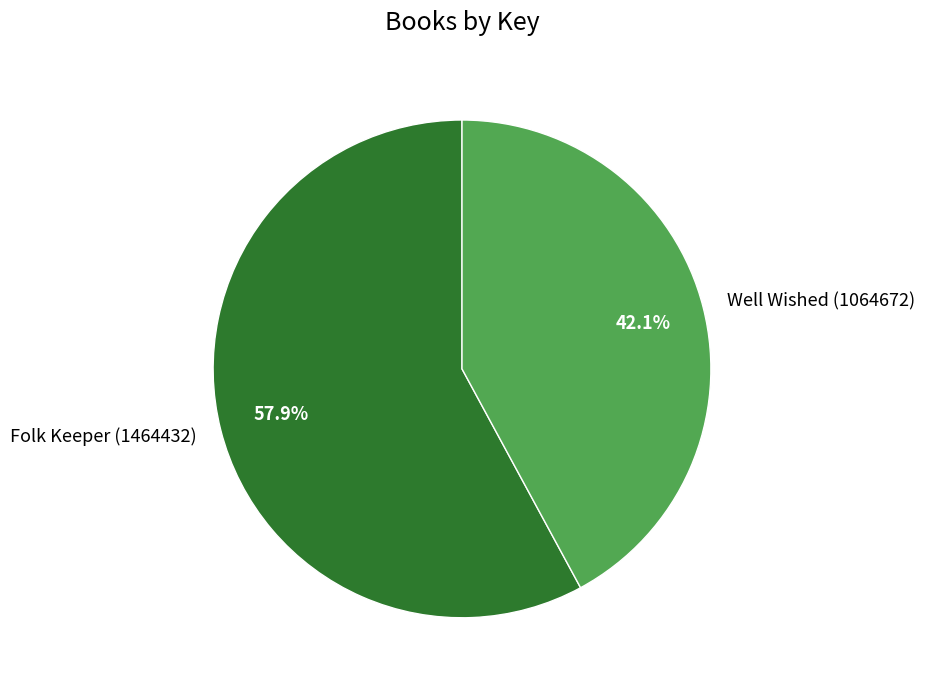

Between Folk Keeper (1464432) and Well Wished (1064672), which is larger?

Folk Keeper (1464432)